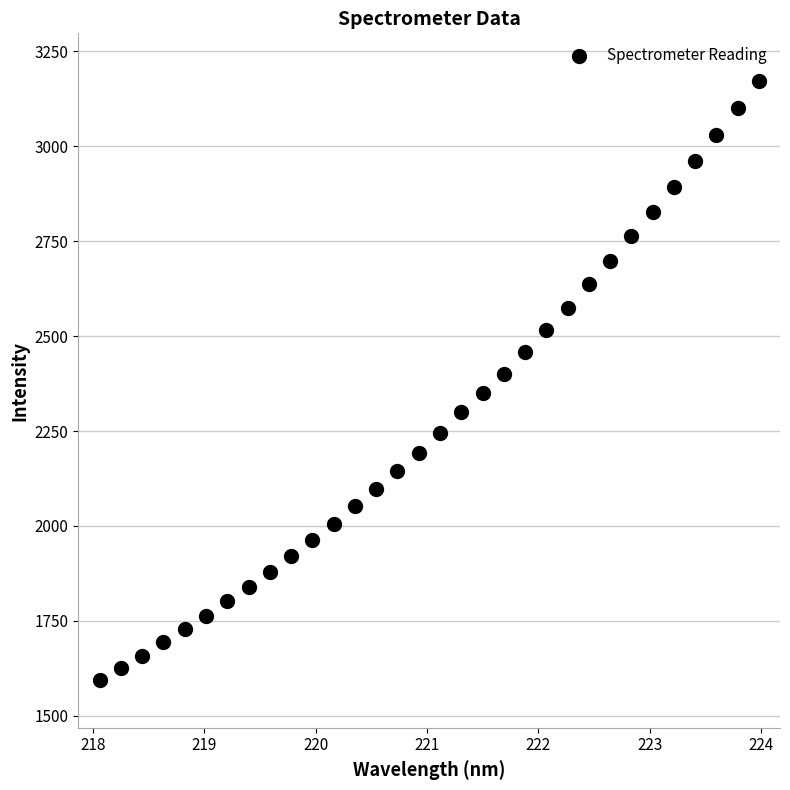

What is the range of X values (max minus min)?

5.9